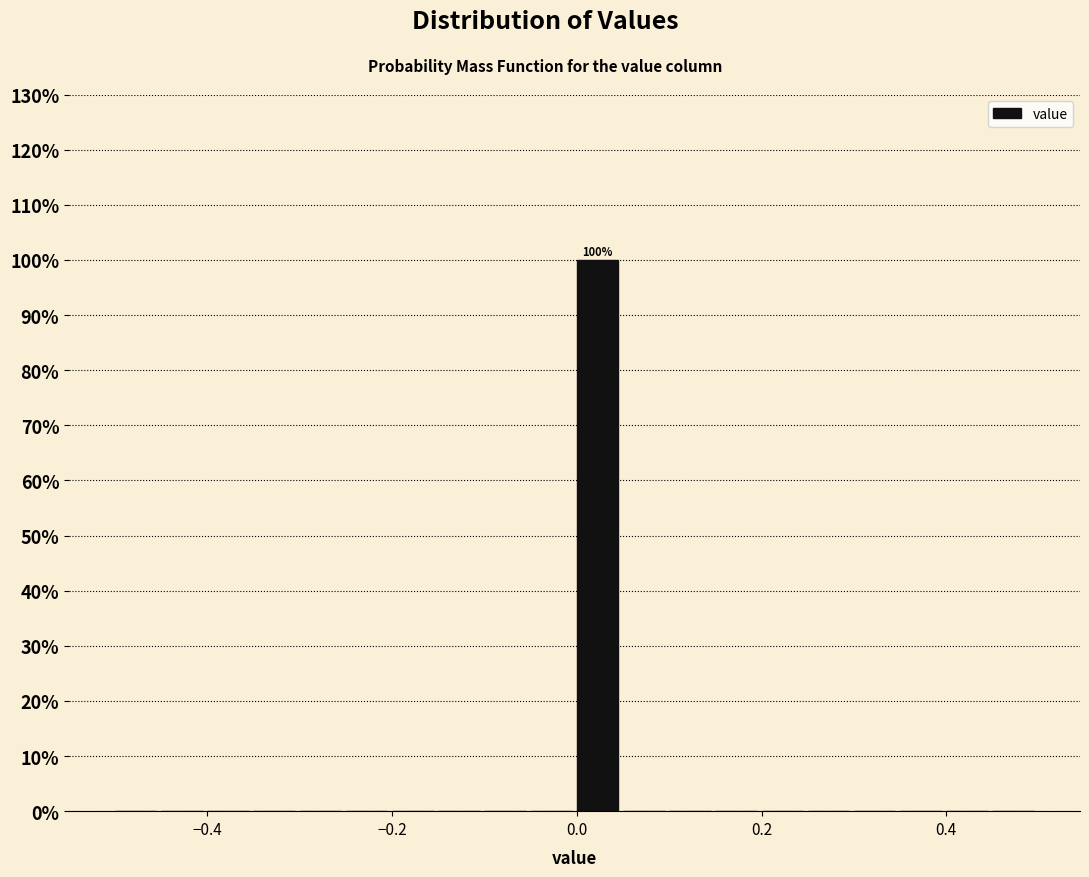

Read against the x-axis, roughly where is the centre of the tallest bar?

0.02